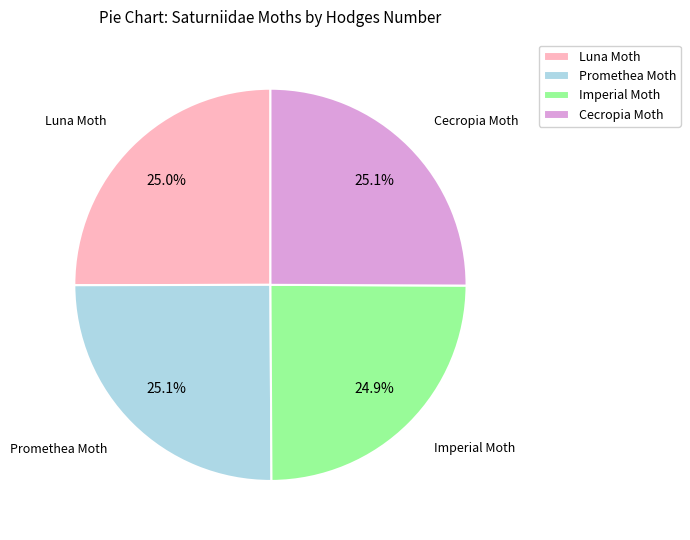

Is there a majority slice in this chart?

No